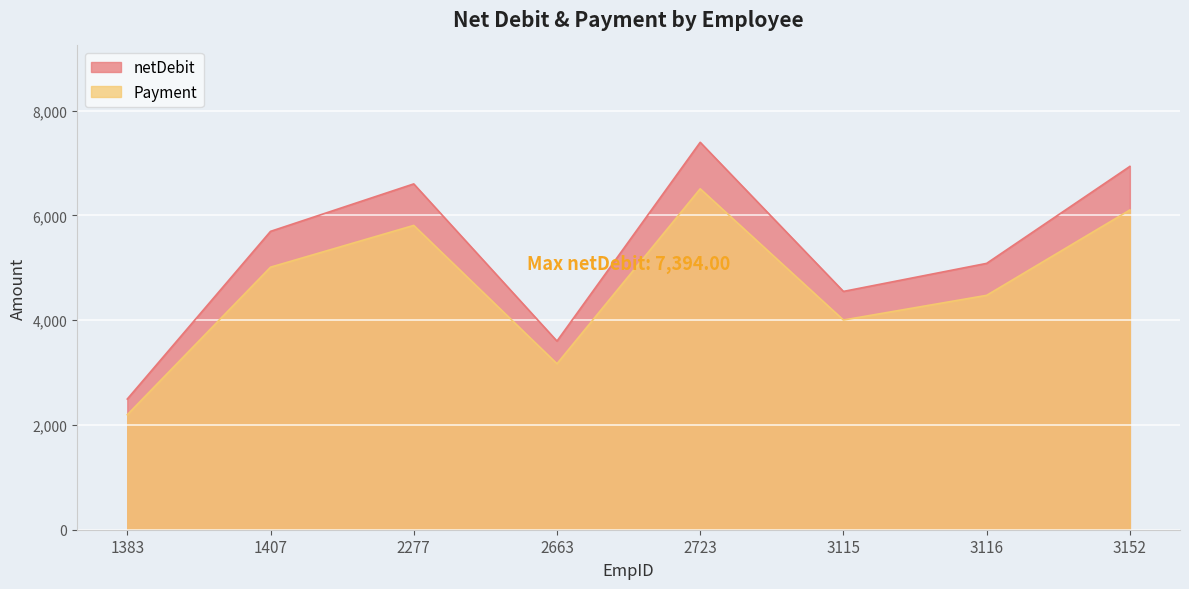

Which has a higher value, 3152 or 3115?

3152